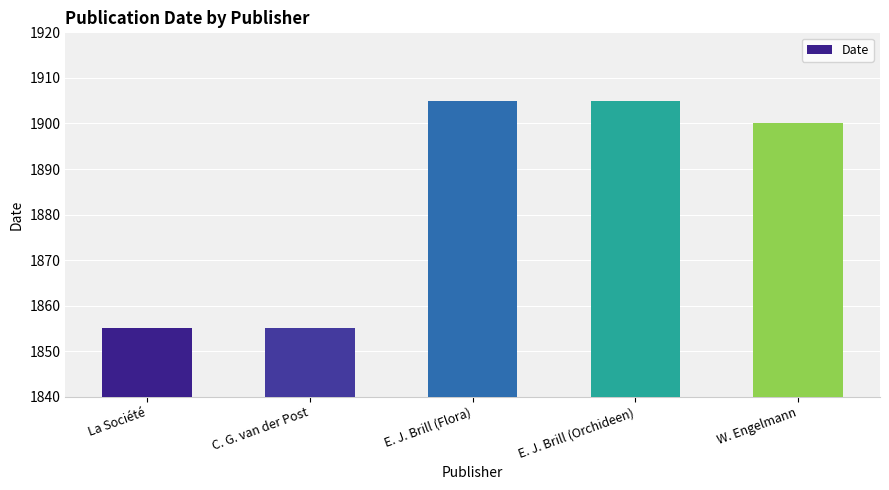

Count the values in the range 1855 to 1905.

5